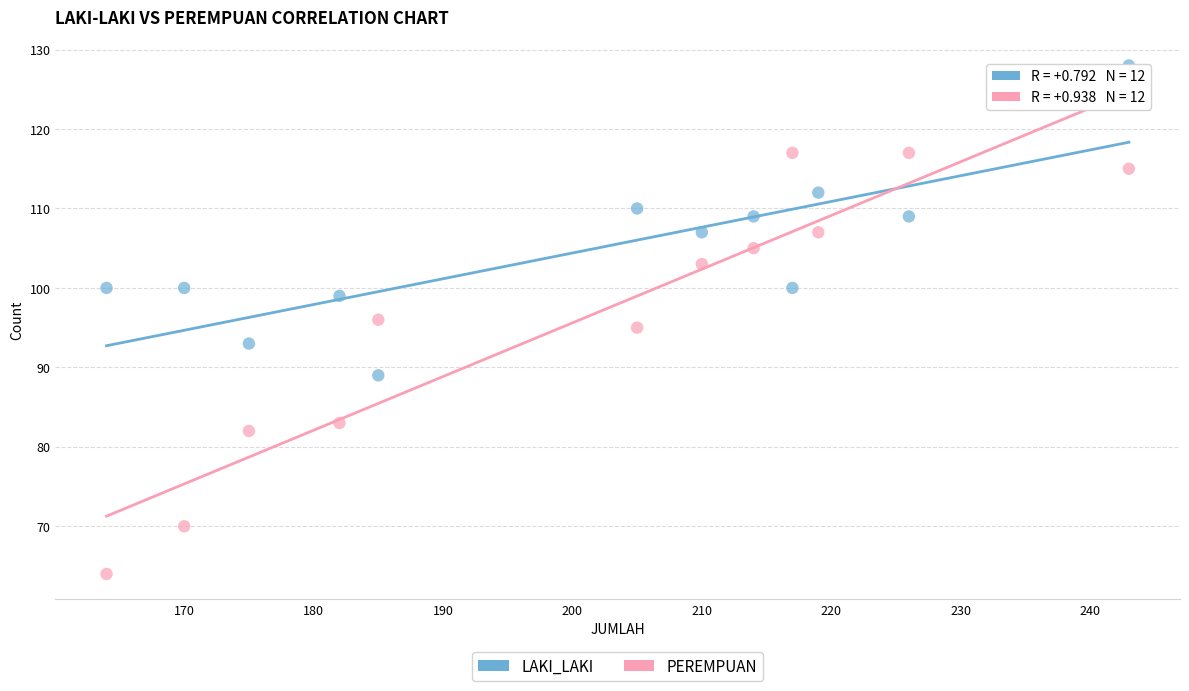

Which series reaches the maximum Y coordinate?

LAKI_LAKI